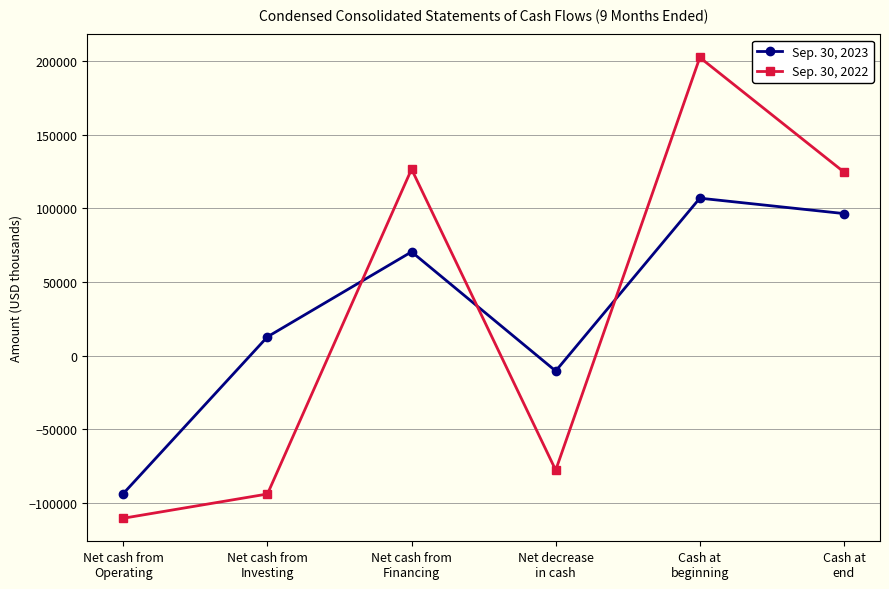

Reading right to left, extract all data points from this chart.

Sep. 30, 2023: Cash at
end=96479	Cash at
beginning=106944	Net decrease
in cash=-10465	Net cash from
Financing=70484	Net cash from
Investing=12767	Net cash from
Operating=-93716
Sep. 30, 2022: Cash at
end=124686	Cash at
beginning=202513	Net decrease
in cash=-77827	Net cash from
Financing=126669	Net cash from
Investing=-94015	Net cash from
Operating=-110481